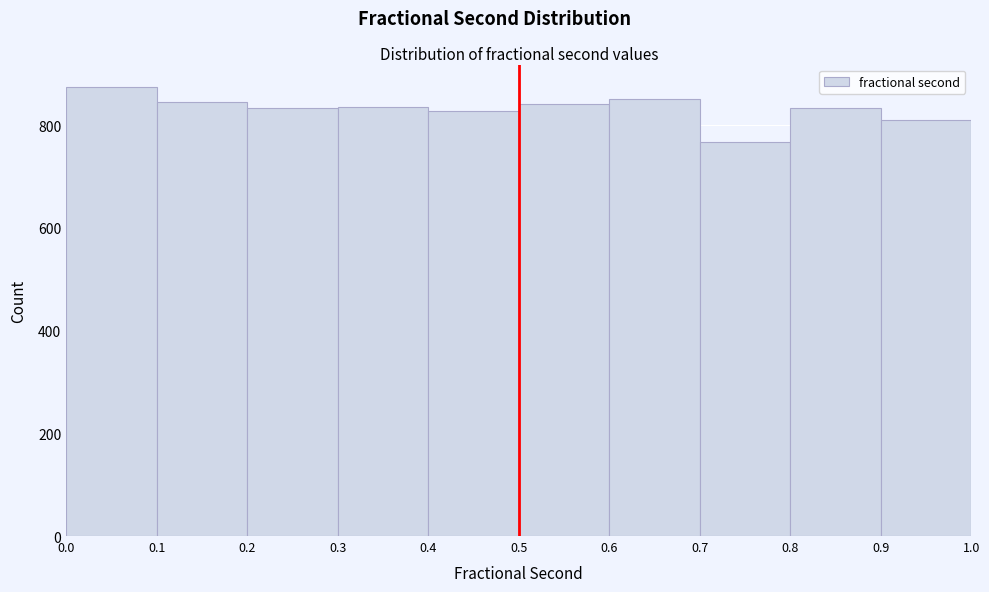

Reading left to right, transcribe this chart: for each bar, give the range it covers on the x-axis and its height. The values are not printed on the chart, so give them approximately, as read against the axis.

0.0 to 0.1: 880
0.1 to 0.2: 840
0.2 to 0.3: 840
0.3 to 0.4: 840
0.4 to 0.5: 820
0.5 to 0.6: 840
0.6 to 0.7: 860
0.7 to 0.8: 760
0.8 to 0.9: 840
0.9 to 1.0: 820